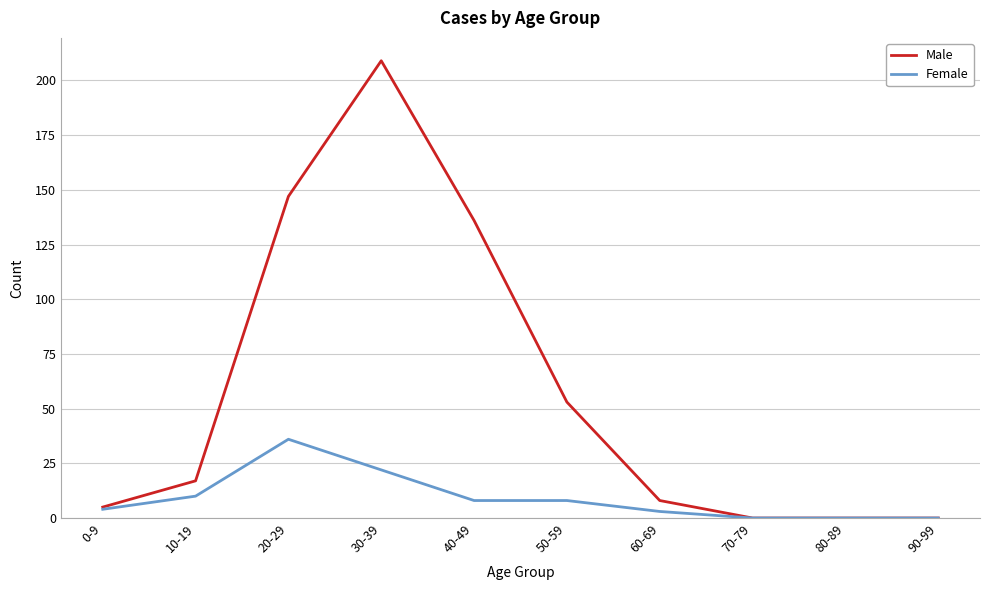

What position from the right is 30-39?

7